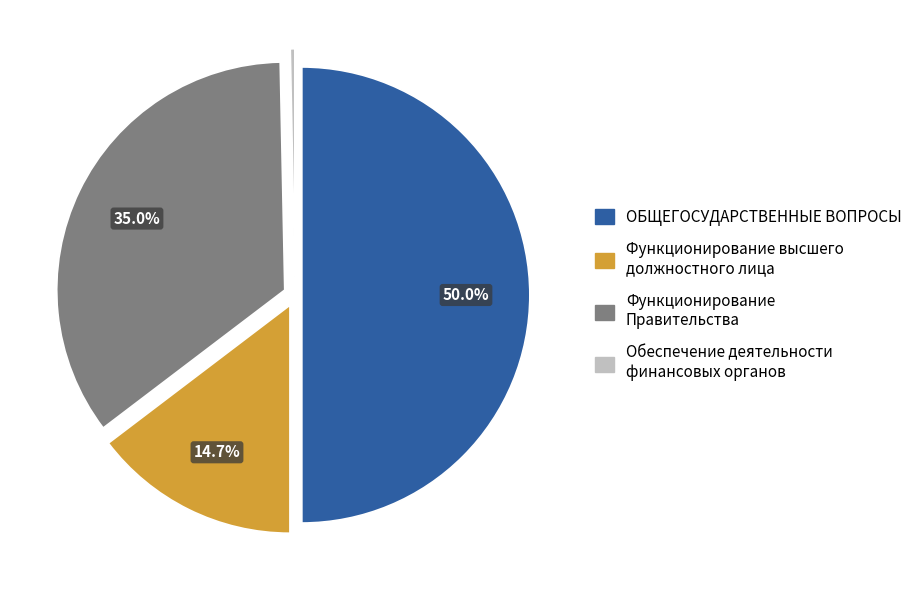

To the nearest percent, what is the difference between the Функционирование Правительства and ОБЩЕГОСУДАРСТВЕННЫЕ ВОПРОСЫ slice percentages?

15%